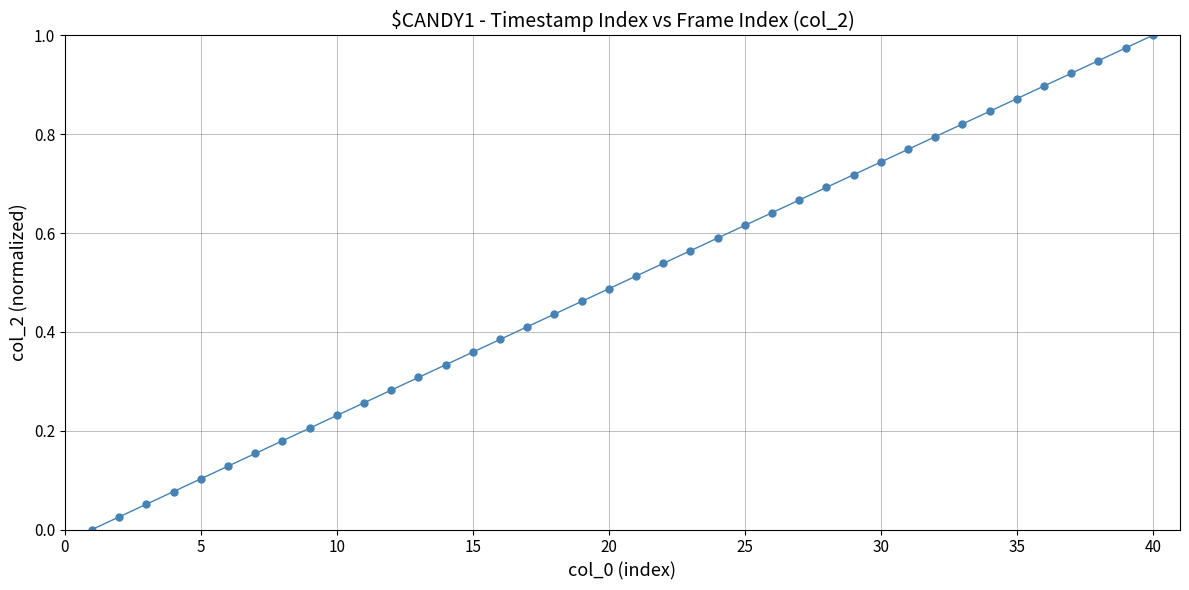

What is the sum of all values?

20.0